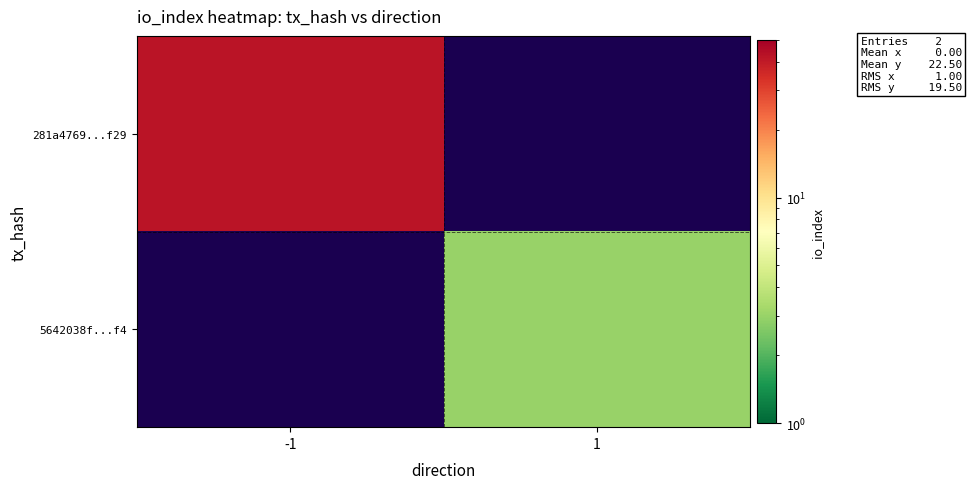

Which series has the widest spread of values?

281a4769...f29